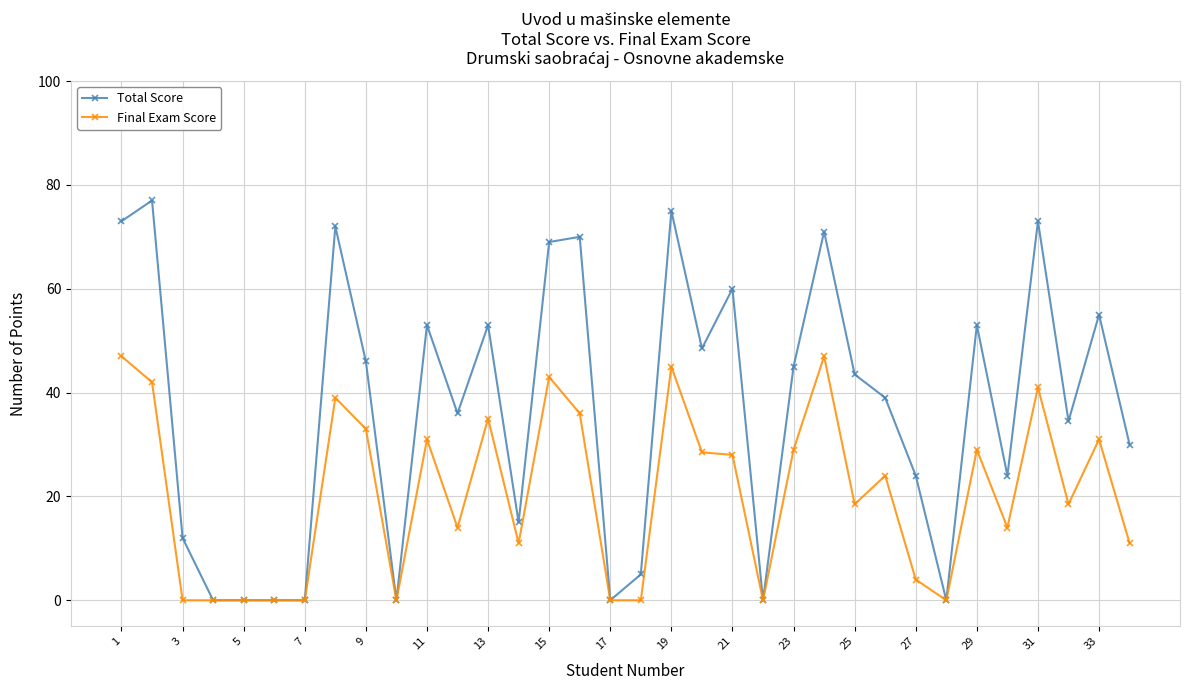

What is the highest value of the Final Exam Score series?

47.0